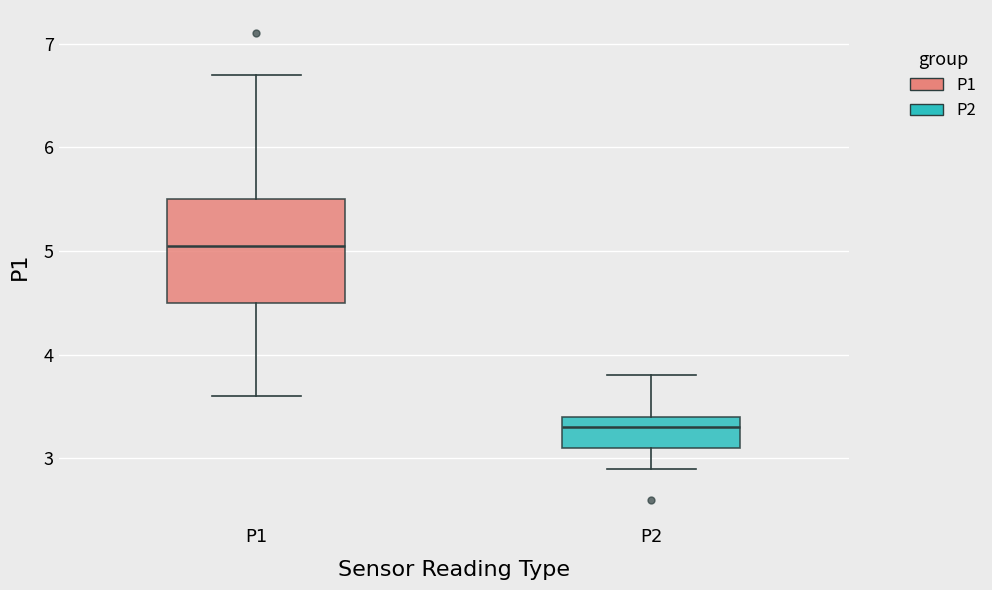

Which box is the tallest, from its lower edge to its upper edge?

P1